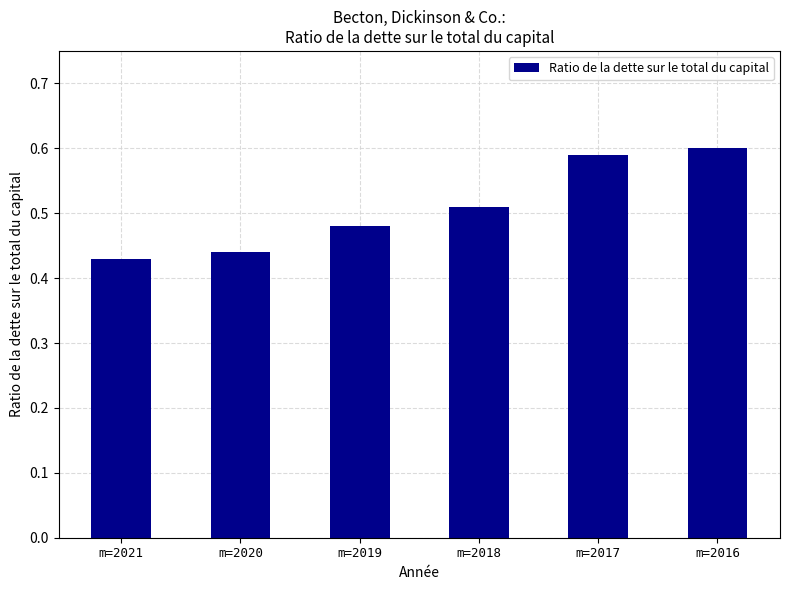

The chart shows a value of 0.8 at m=2020. True or false?

False